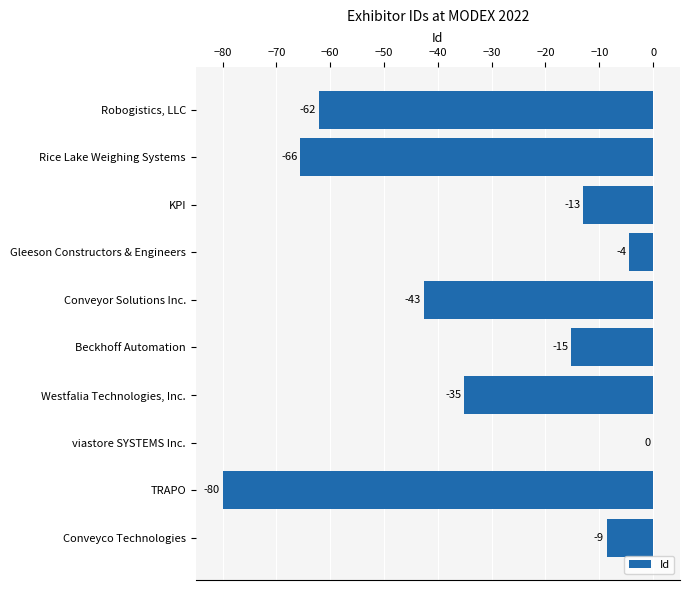

Which has a higher value, Rice Lake Weighing Systems or TRAPO?

Rice Lake Weighing Systems